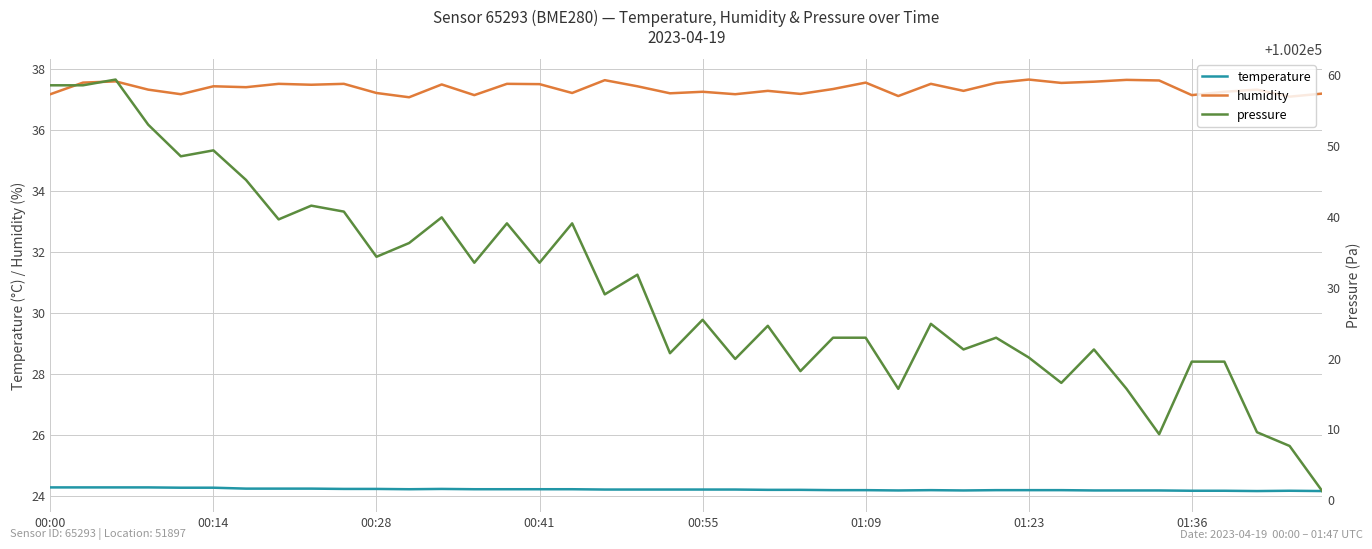

True or false: temperature and humidity intersect in this chart.

False